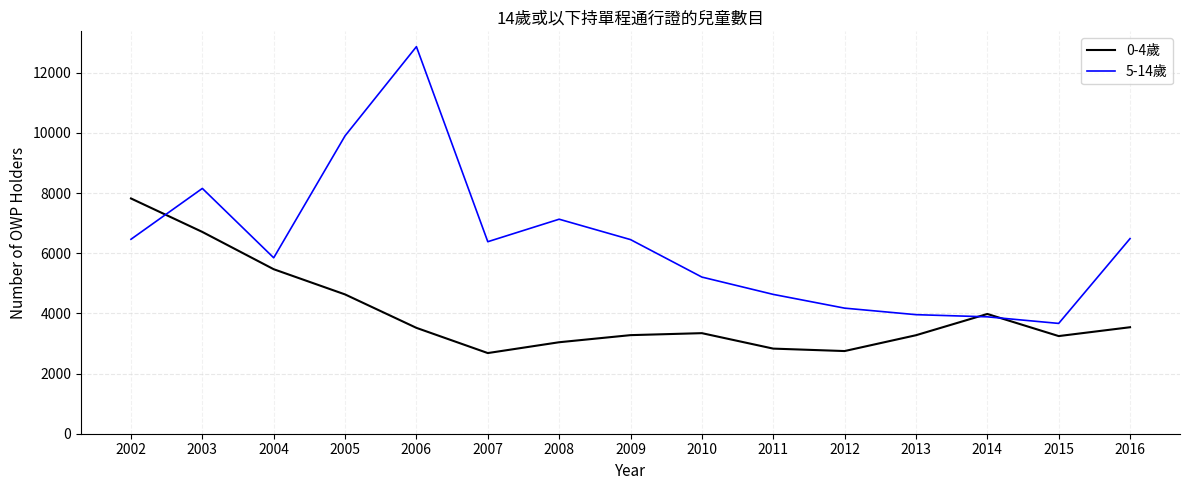

What is the difference between the 5-14歲 values at 2003 and 2002?

1691